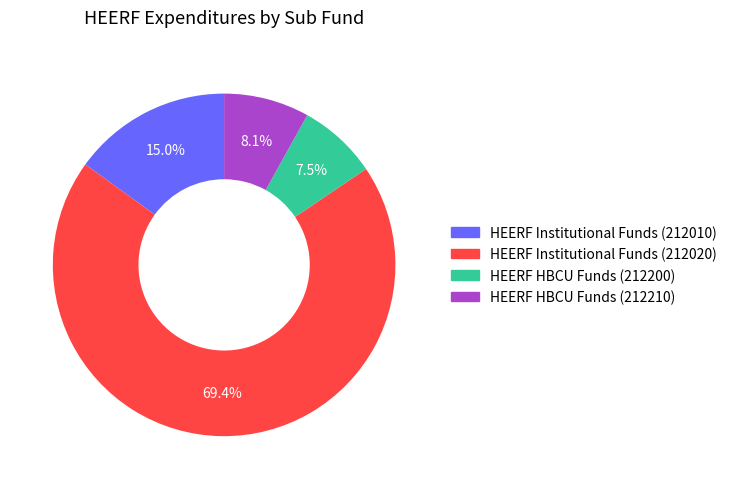

Is there any slice that represents more than half of the pie?

Yes